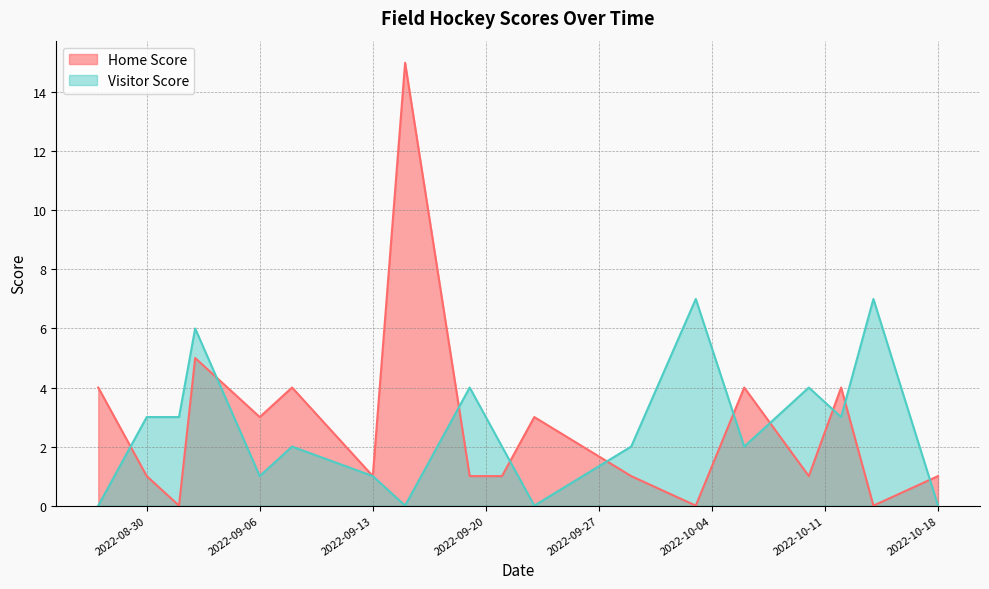

List the series in order of their peak value, highest first.

Home Score, Visitor Score